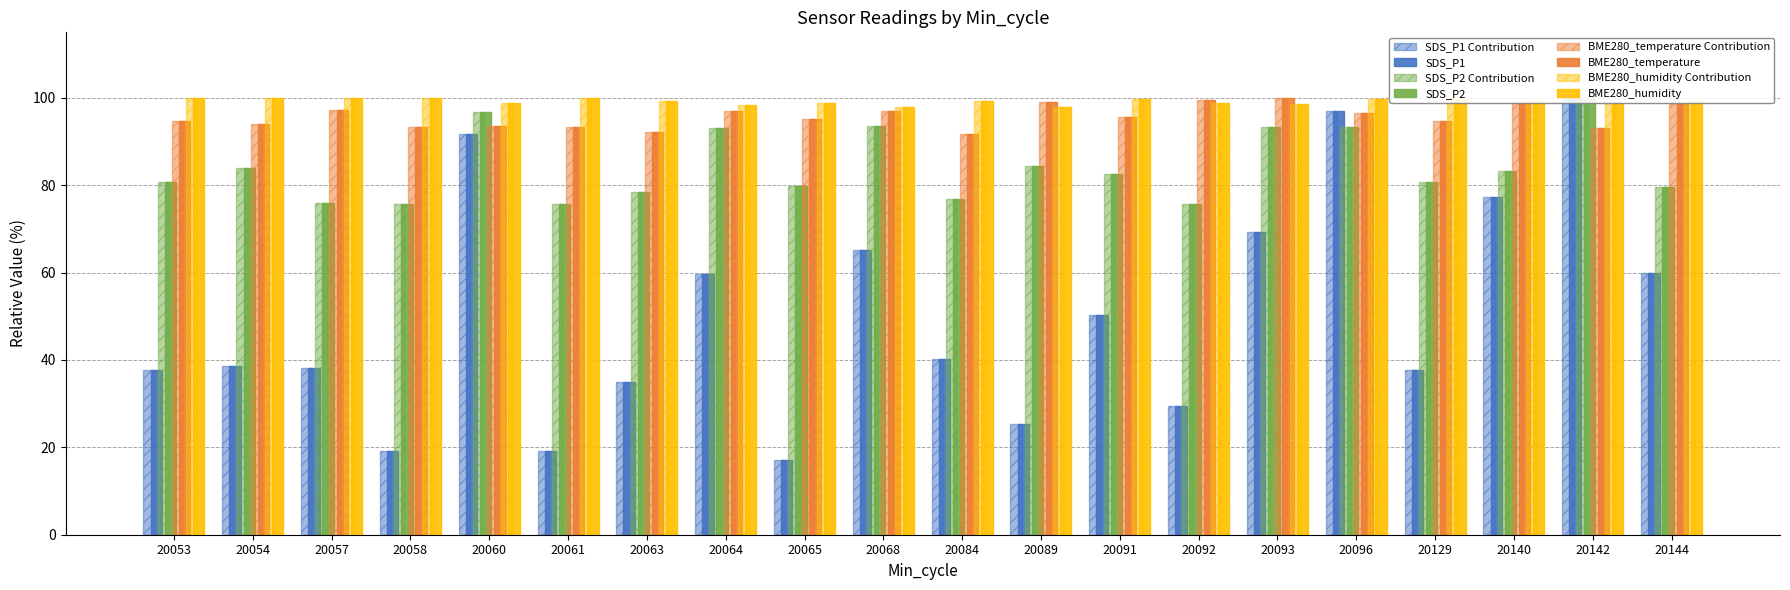

What value does the BME280_temperature series have at 20089?

99.2